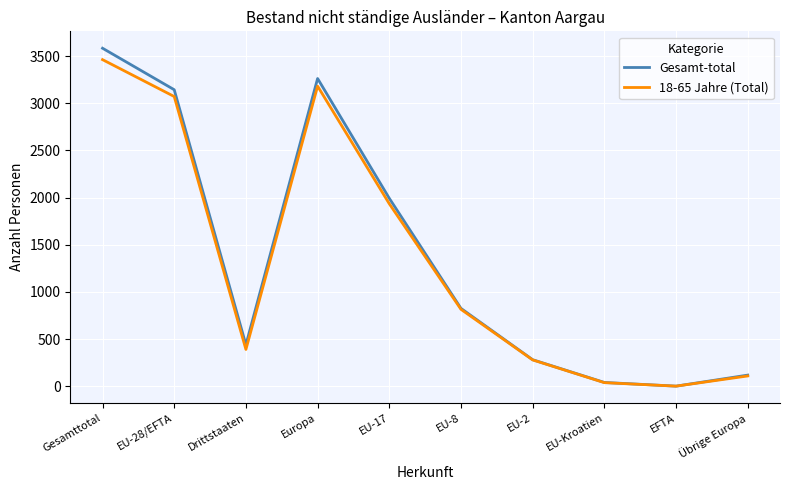

Count the number of data series in this chart.

2